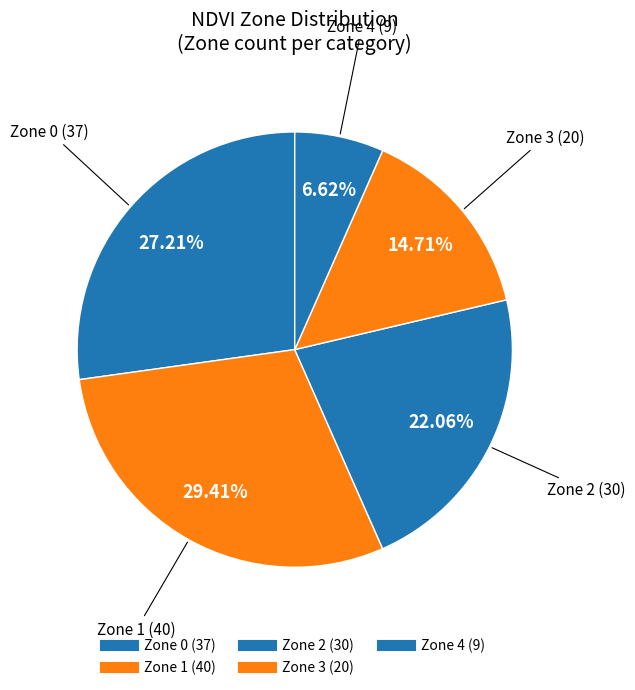

Rank the categories by value from highest to lowest.

Zone 1, Zone 0, Zone 2, Zone 3, Zone 4